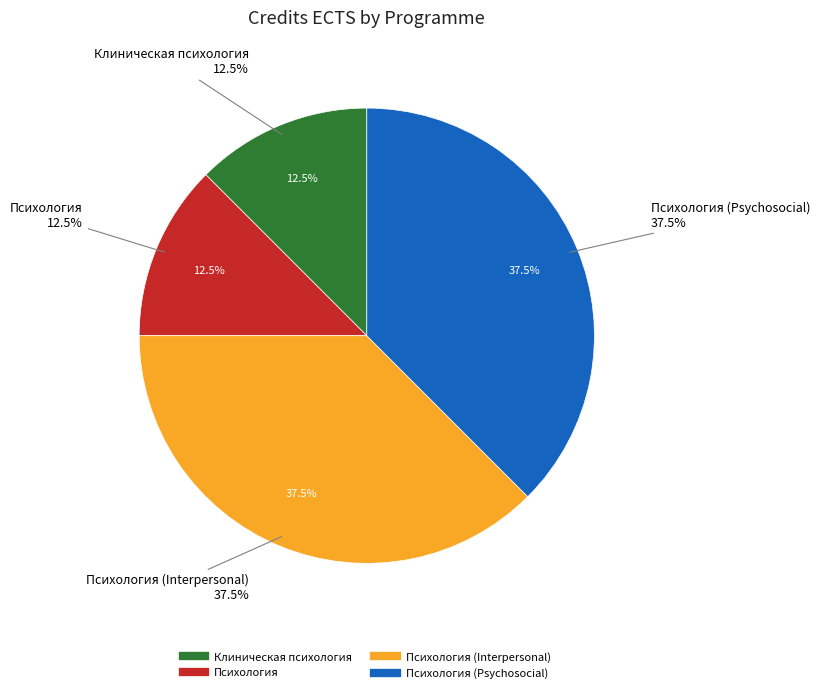

Count the number of slices in the pie.

4